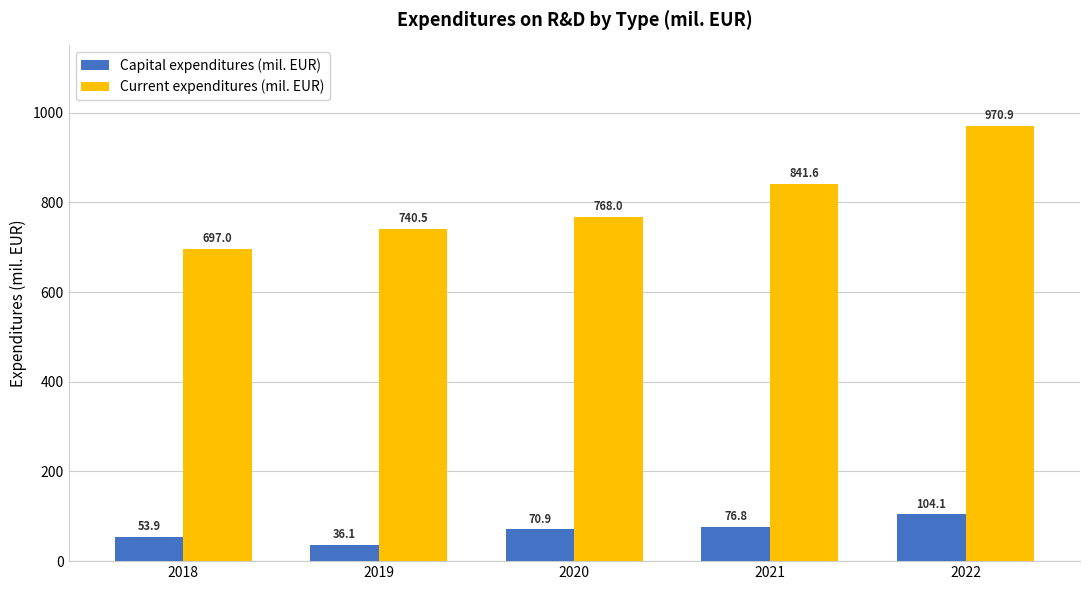

Is it true that Current expenditures (mil. EUR) equals 697.0 at 2018?

True